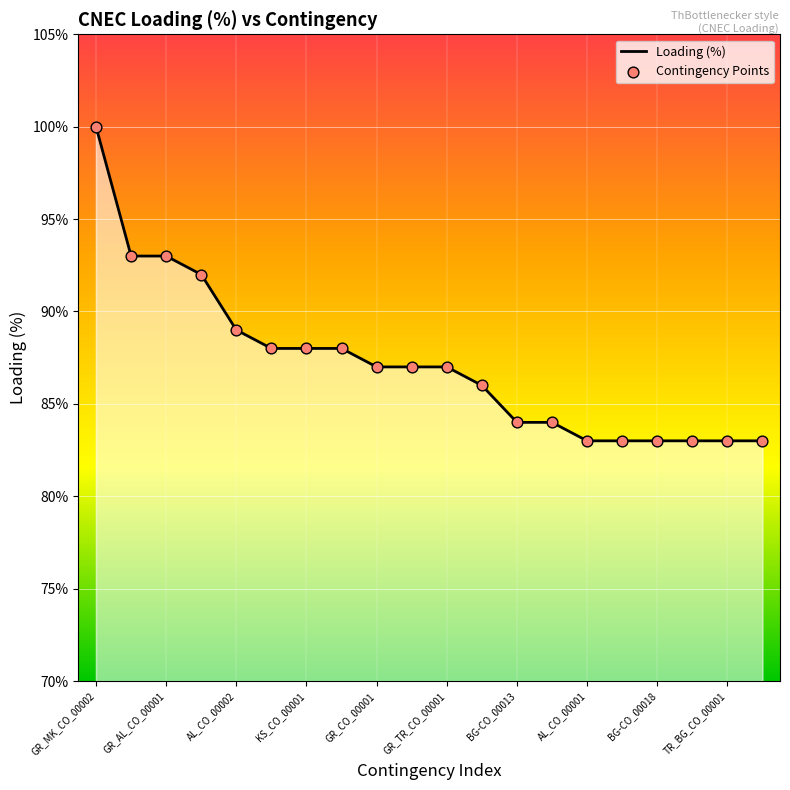

What is the difference between the maximum and minimum values?

17